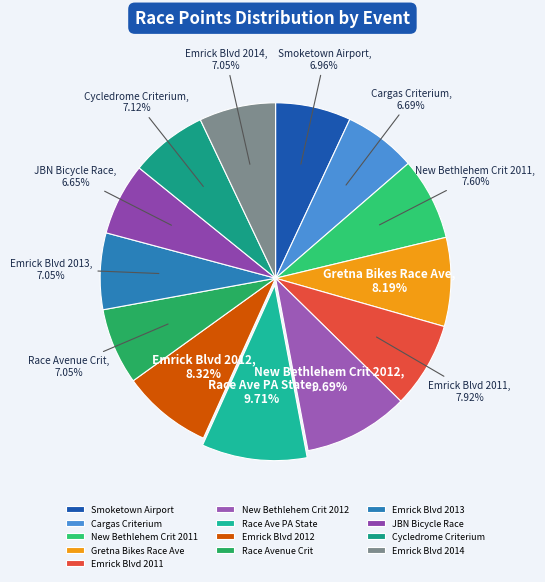

Is it true that JBN Bicycle Race is 1% of the pie?

False